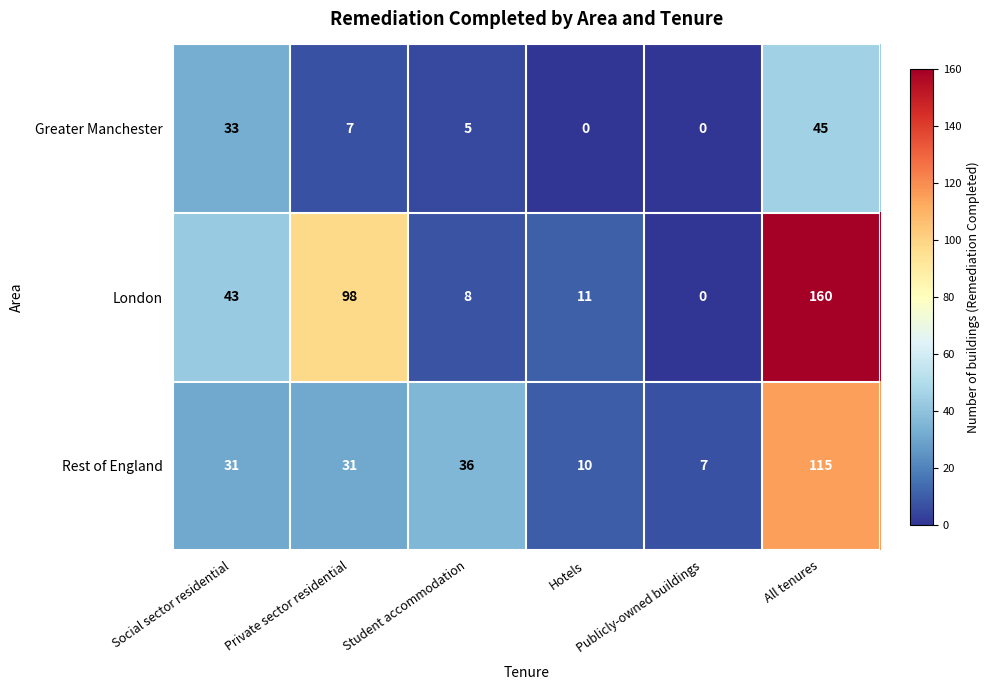

The value of Rest of England at Social sector residential is 31. True or false?

True